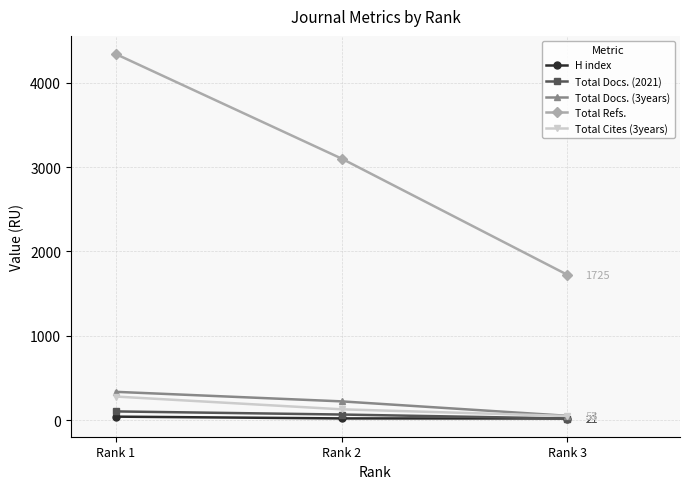

What is the smallest value displayed?

21